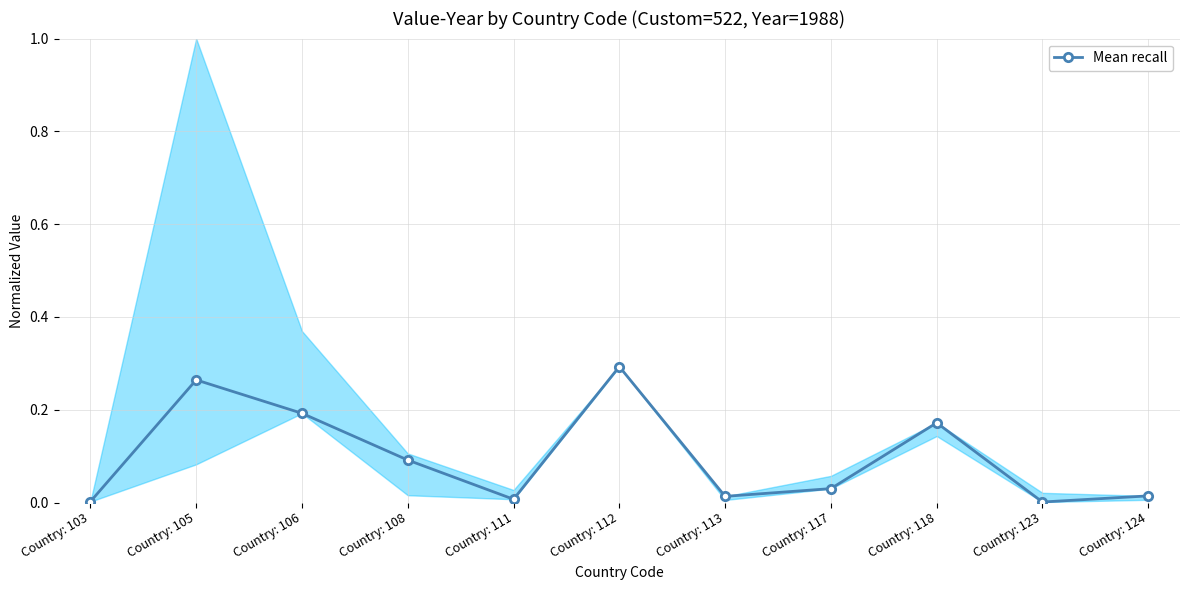

Which label corresponds to the largest value in the chart?

Country: 112